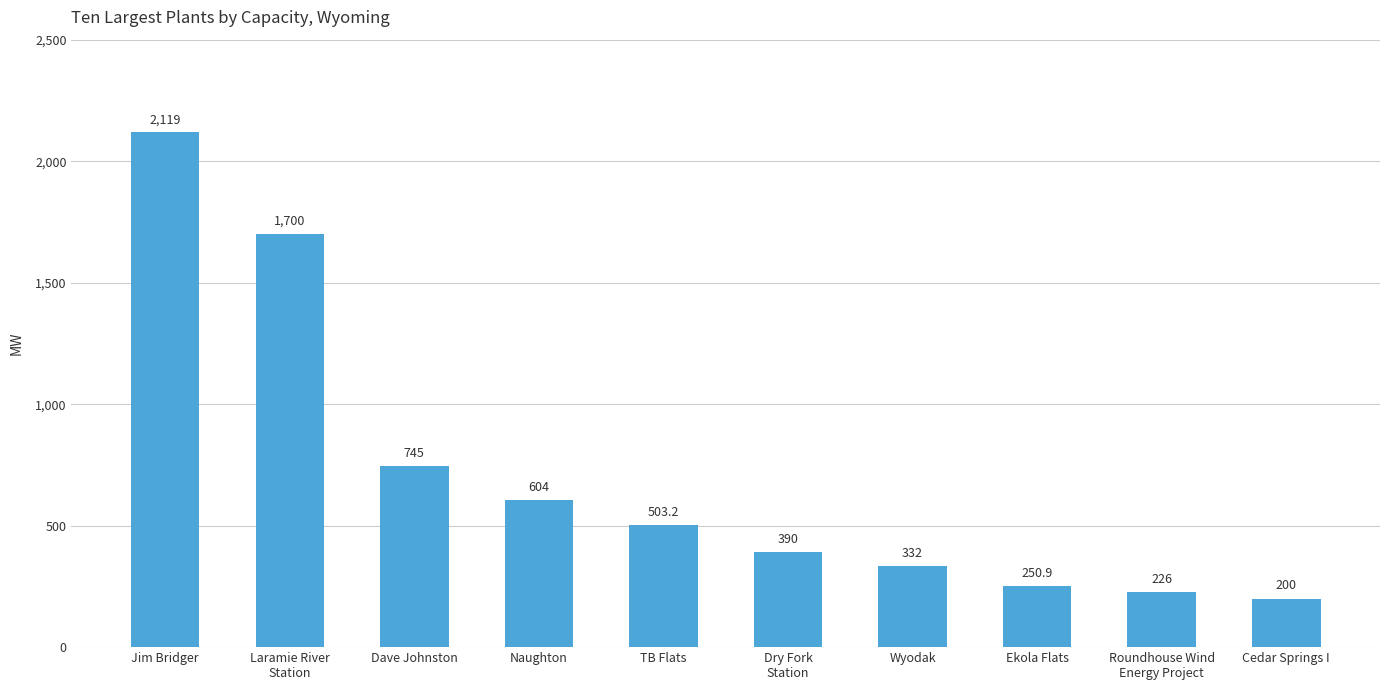

Is it true that the value at Dry Fork
Station is 549.6?

False